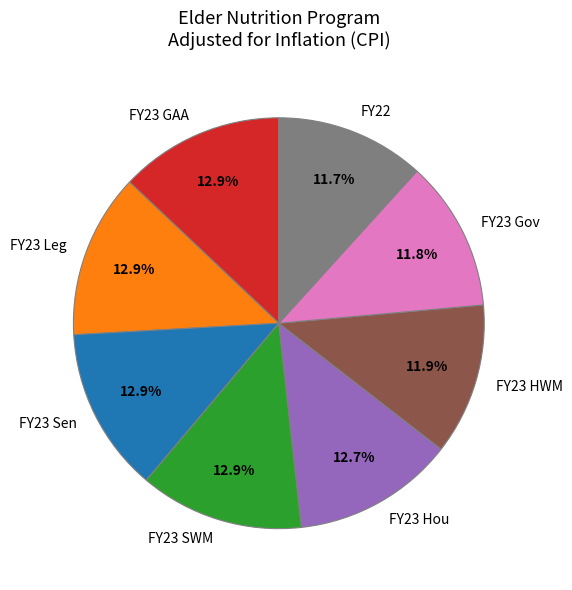

Between FY22 and FY23 GAA, which is larger?

FY23 GAA